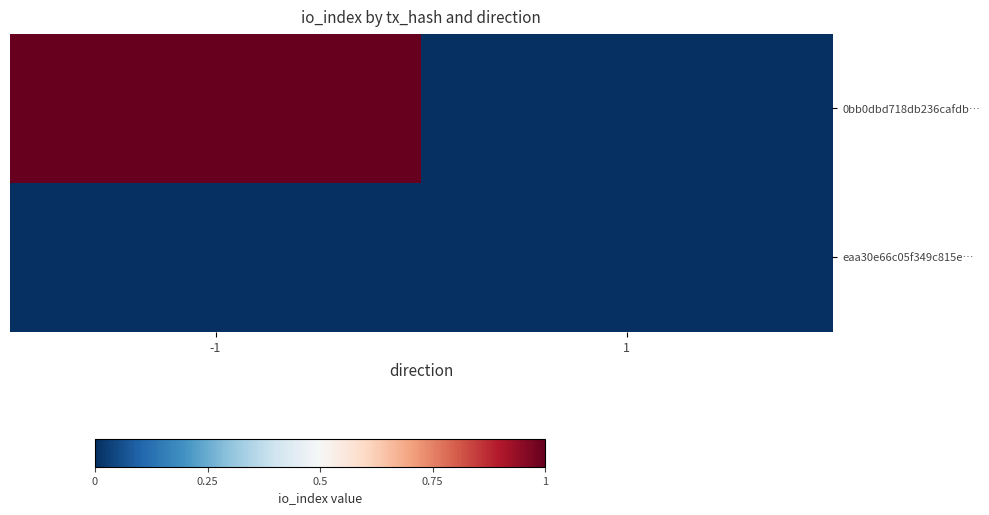

Rank the series by their average value, from lowest to highest.

eaa30e66c05f349c815e…, 0bb0dbd718db236cafdb…